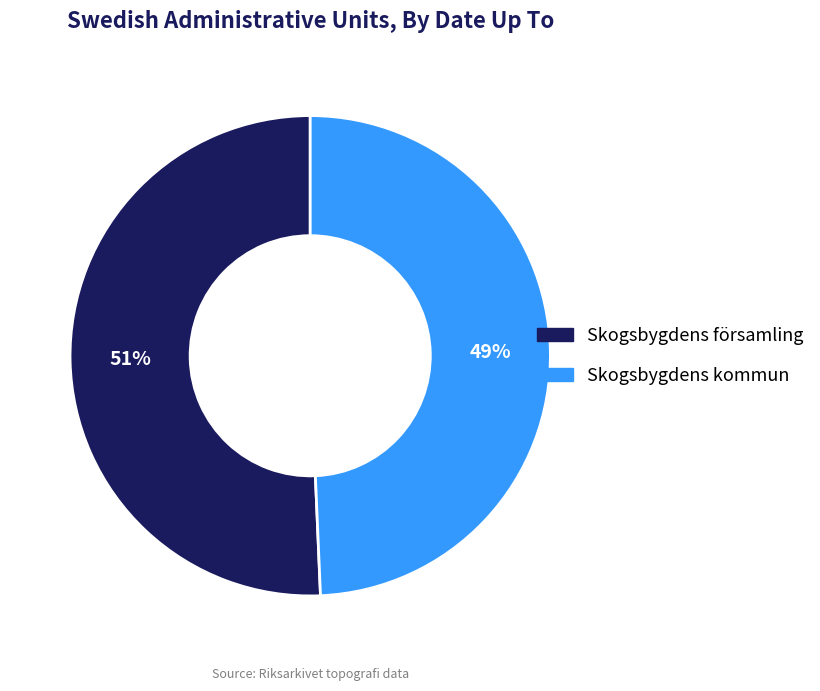

To the nearest percent, what portion does Skogsbygdens församling represent?

51%